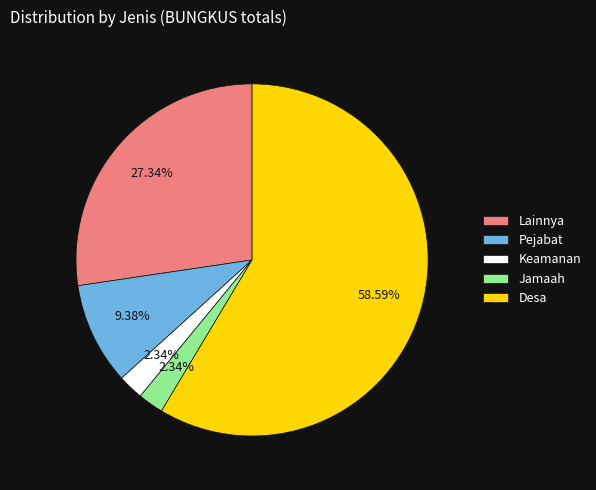

To the nearest percent, what is the difference between the largest and smallest slice percentages?

56%